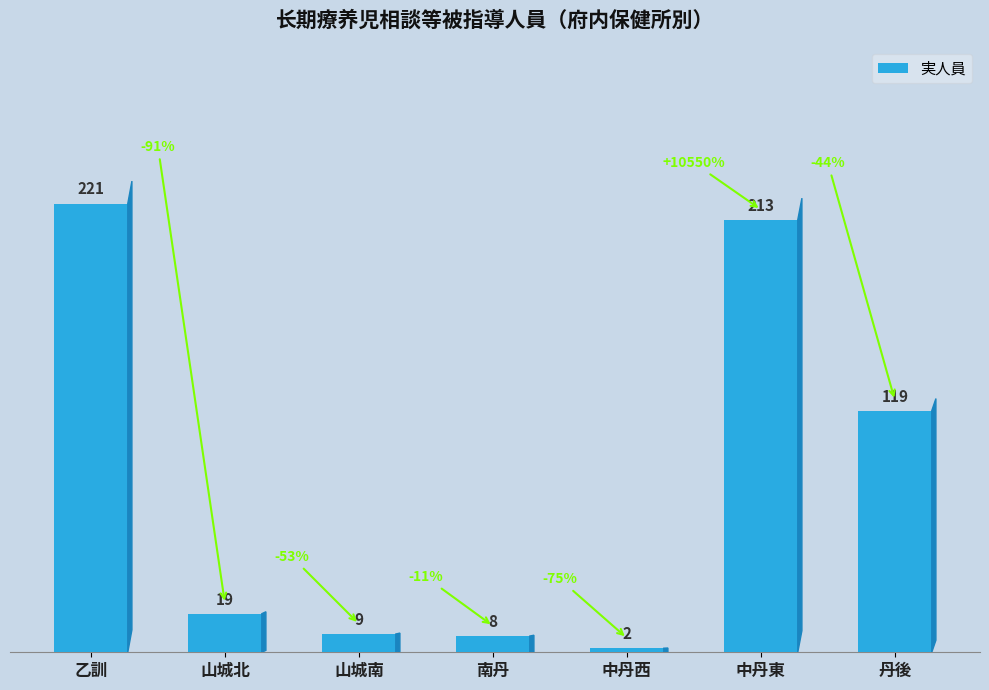

What is the smallest value displayed?

2